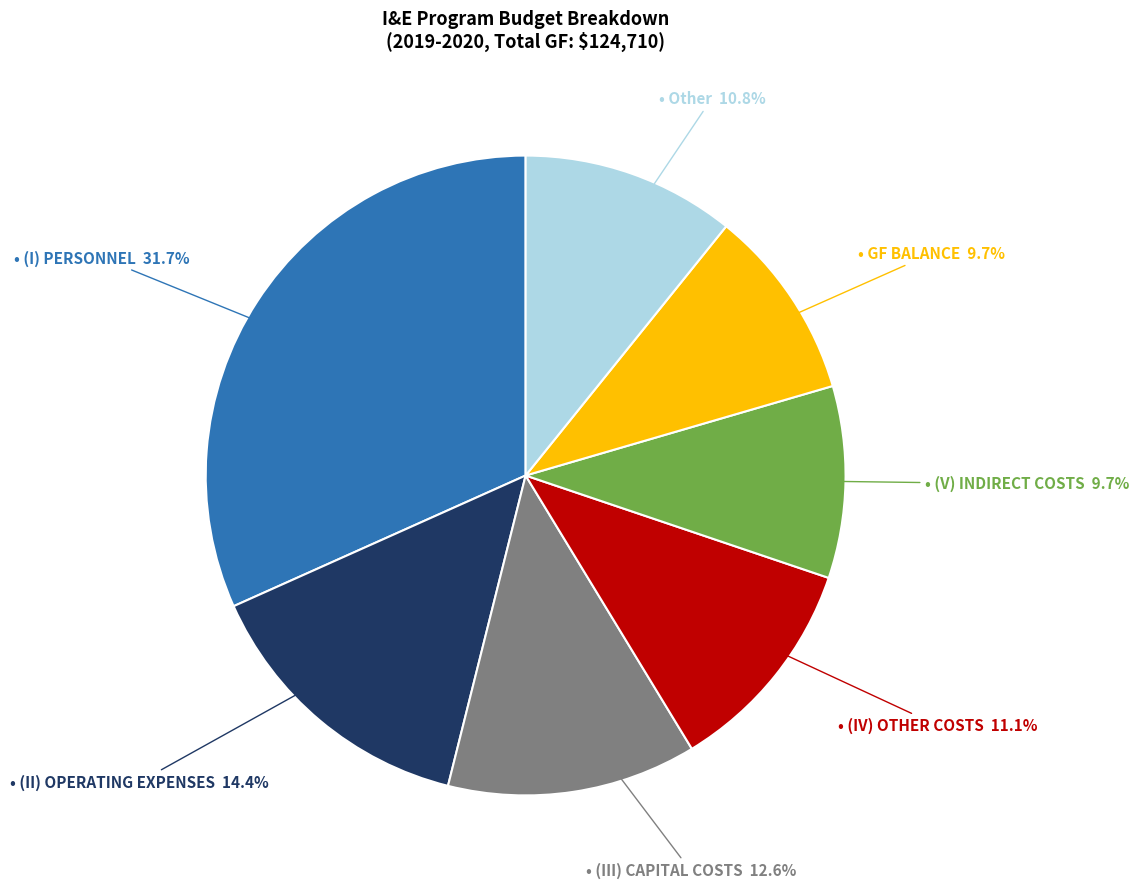

To the nearest percent, what is the difference between the largest and smallest slice percentages?

22%